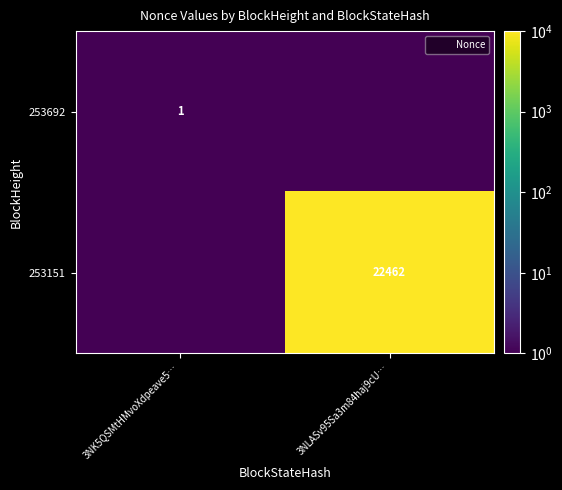

The 253151 series shows 0.5 at 3NK5QSMtHMvoXdpeave5…. True or false?

True